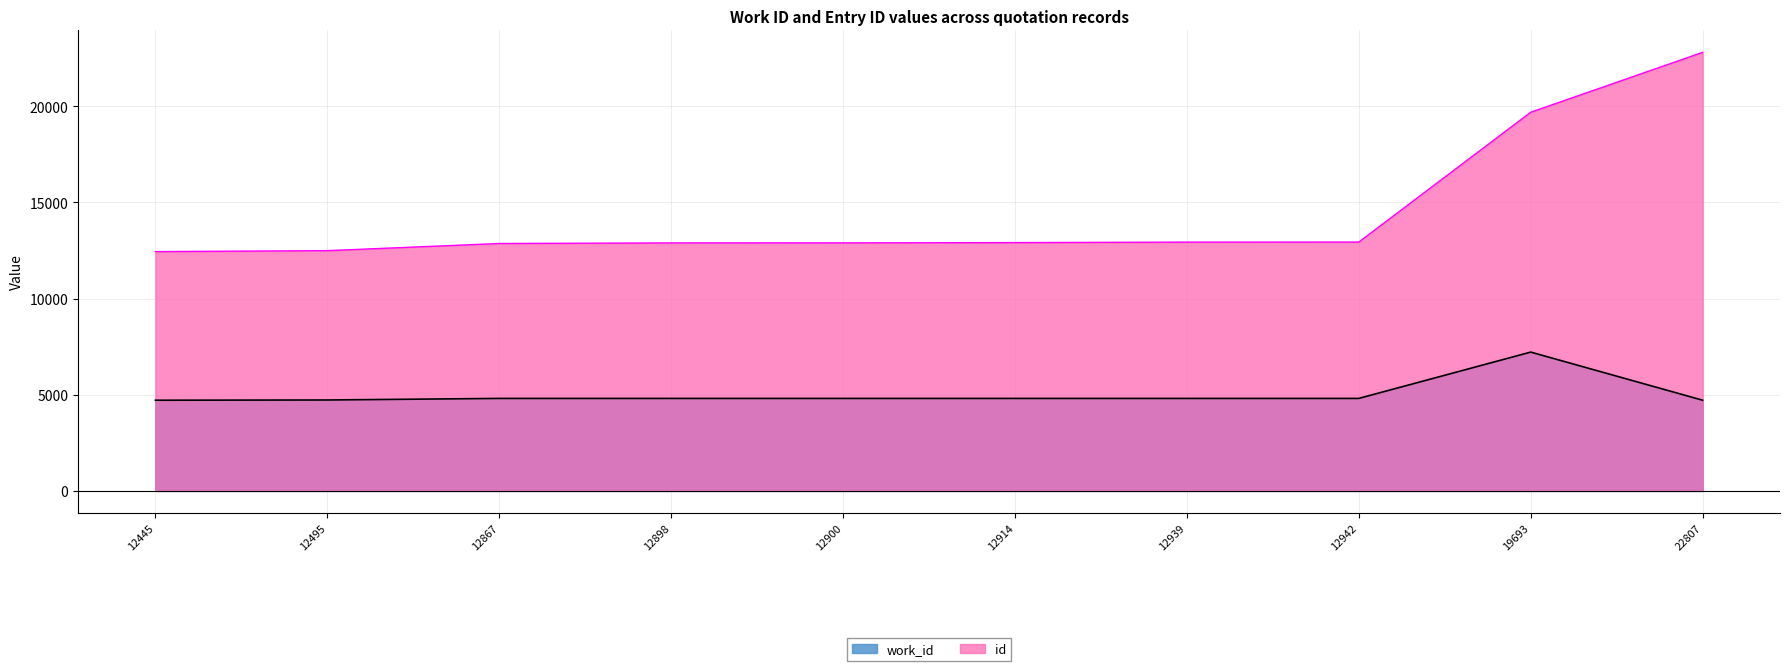

Rank the series by their average value, from lowest to highest.

work_id, id